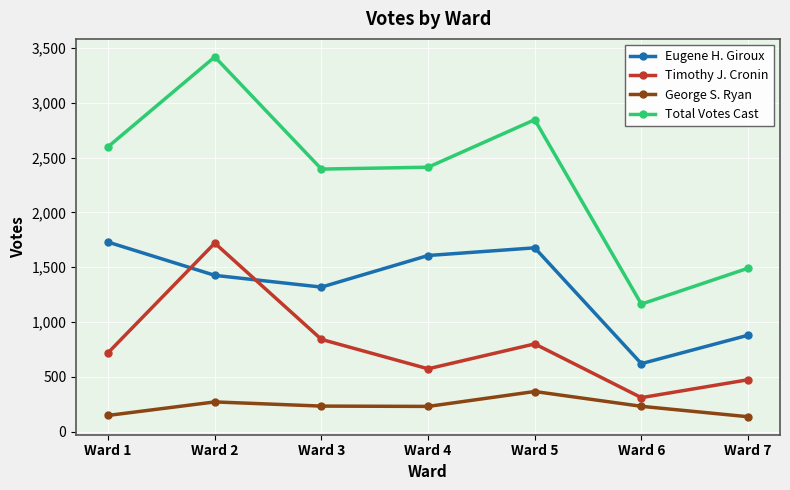

What are all the series names shown in the legend?

Eugene H. Giroux, Timothy J. Cronin, George S. Ryan, Total Votes Cast